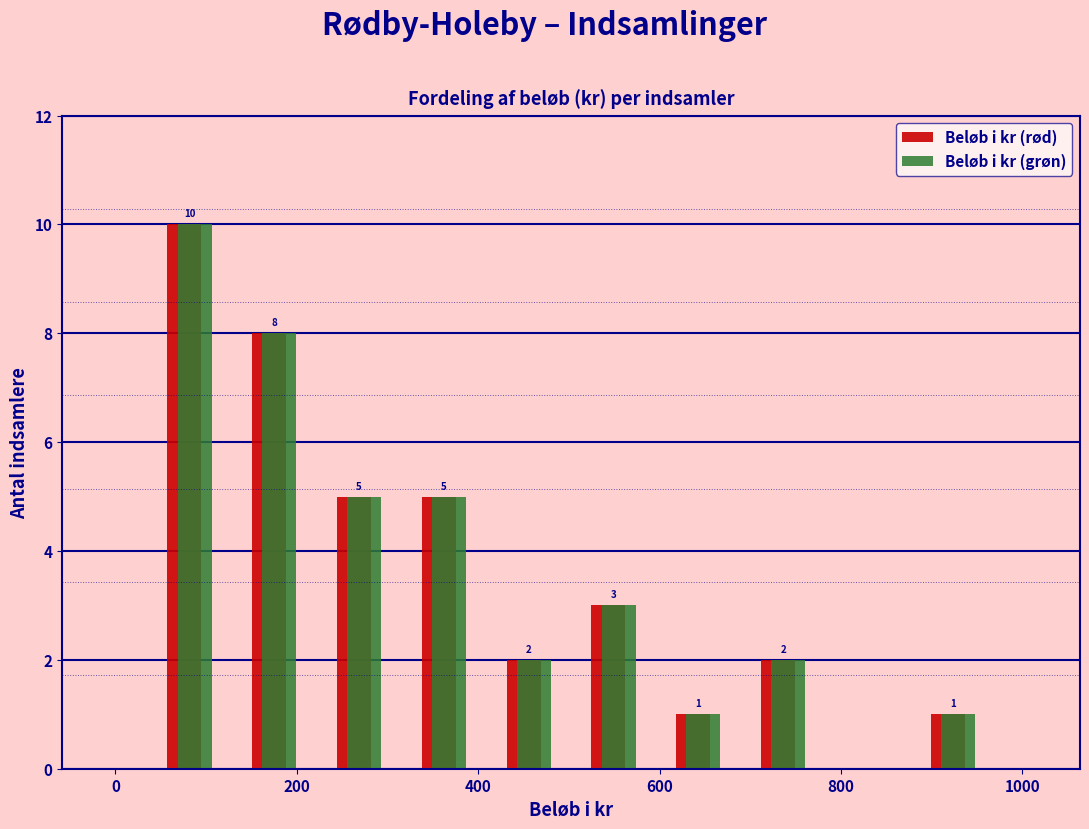

In the Beløb i kr (rød) series, which range on the x-axis has the tallest bar?

40 to 120